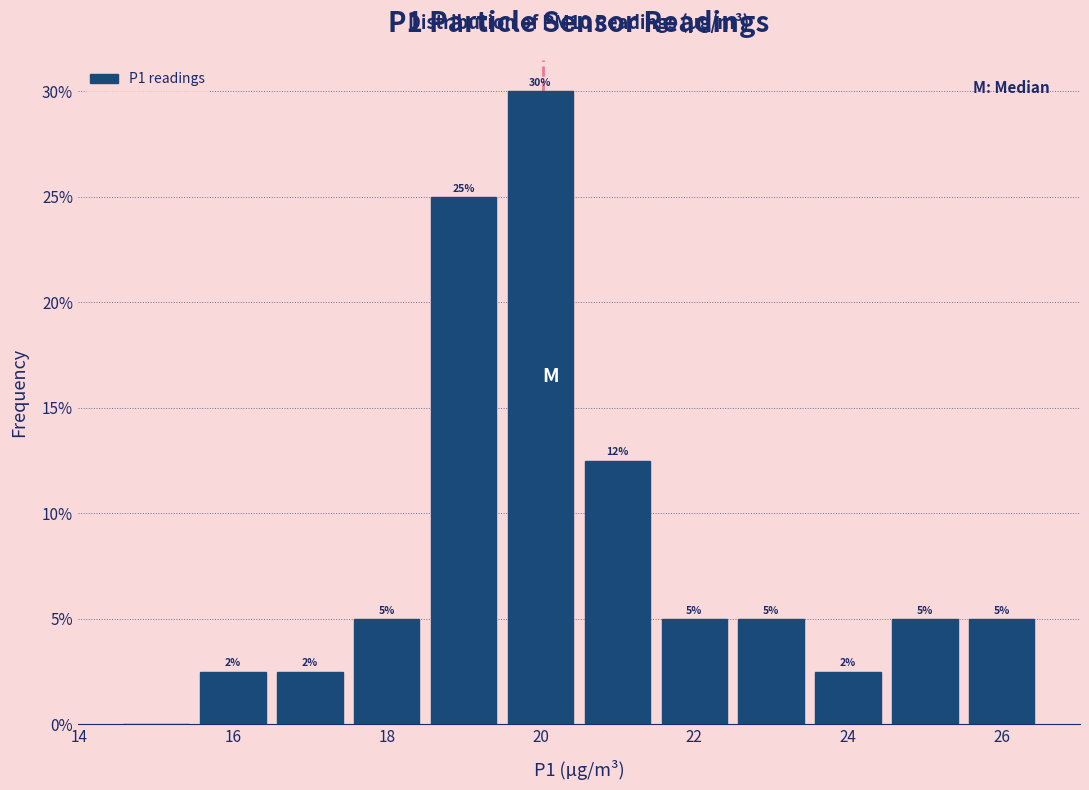

Which range on the x-axis has the tallest bar?

19.5 to 20.5